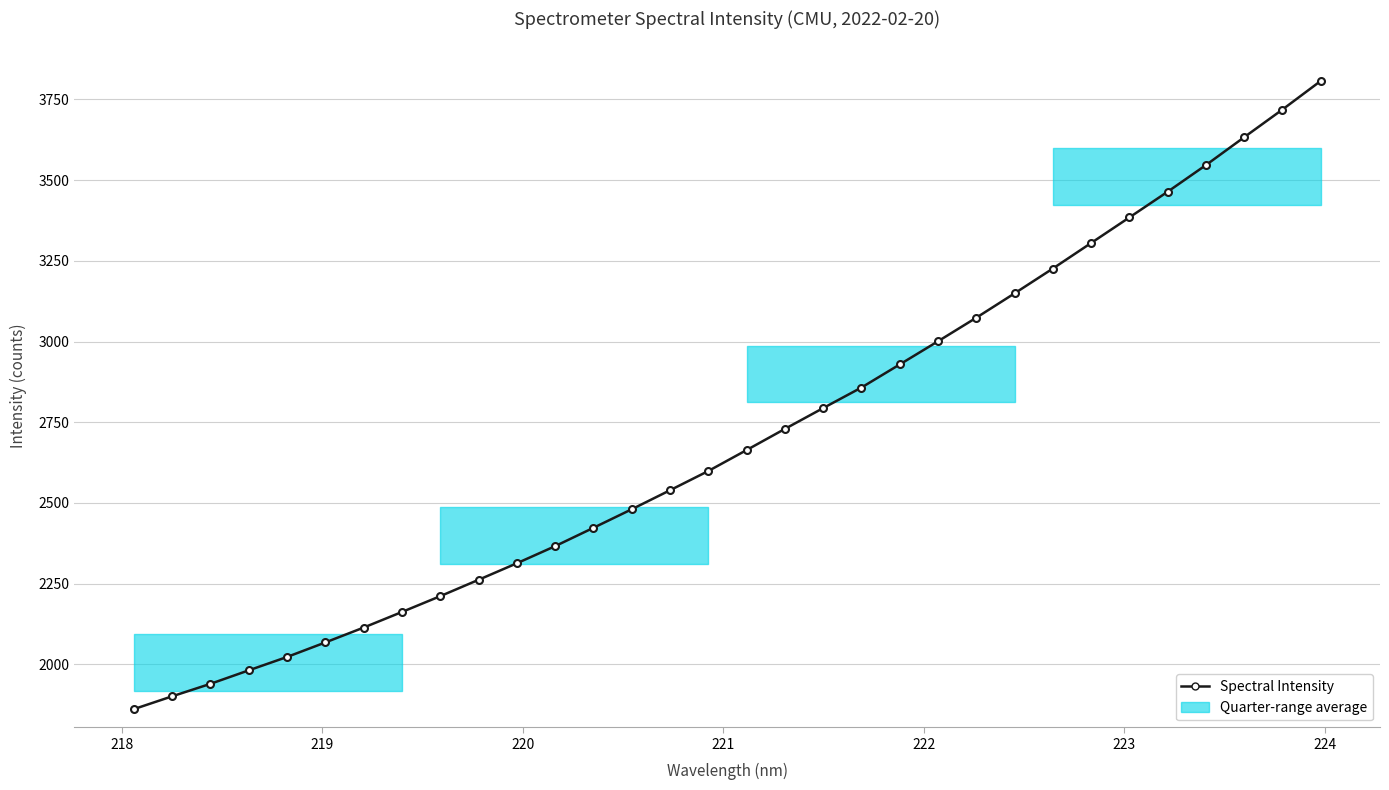

What is the smallest value displayed?

1861.1